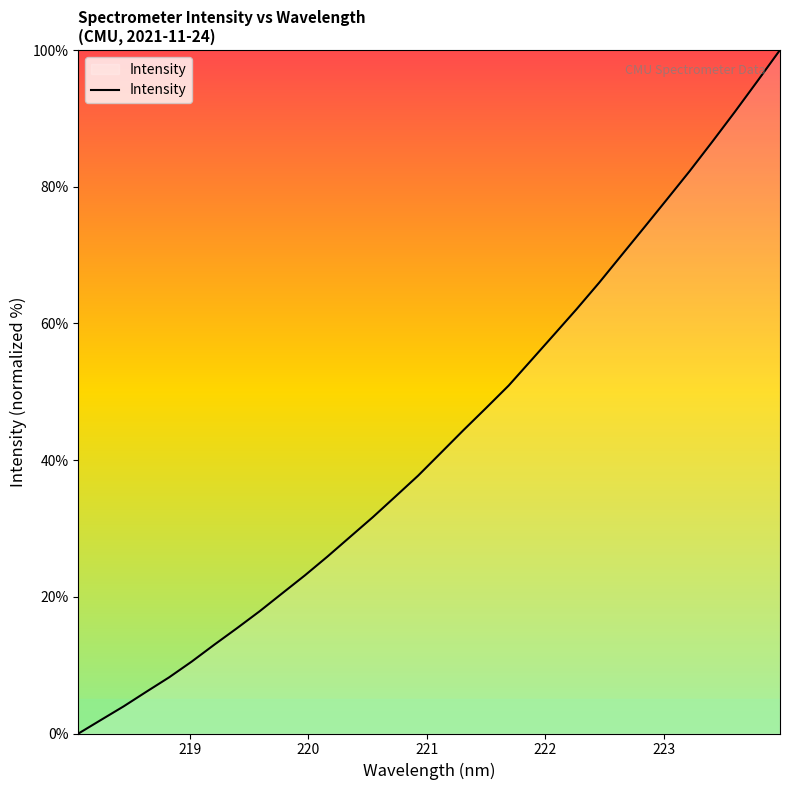

True or false: there are more than 1 points higher than both neighbors.

False